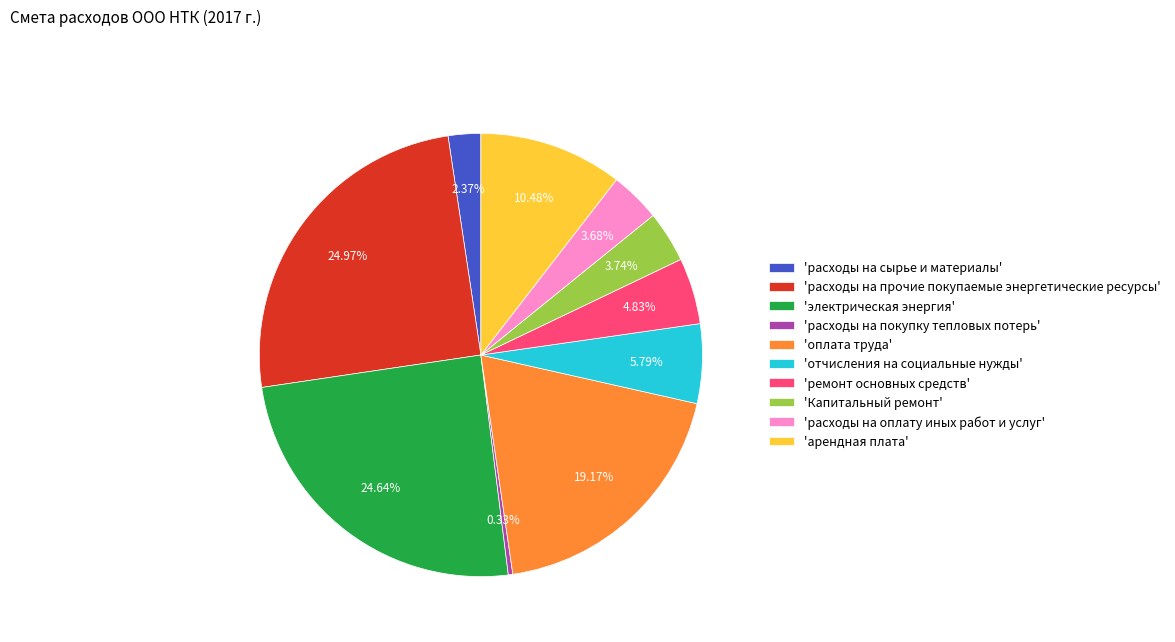

Between 'расходы на сырье и материалы' and 'оплата труда', which is larger?

'оплата труда'